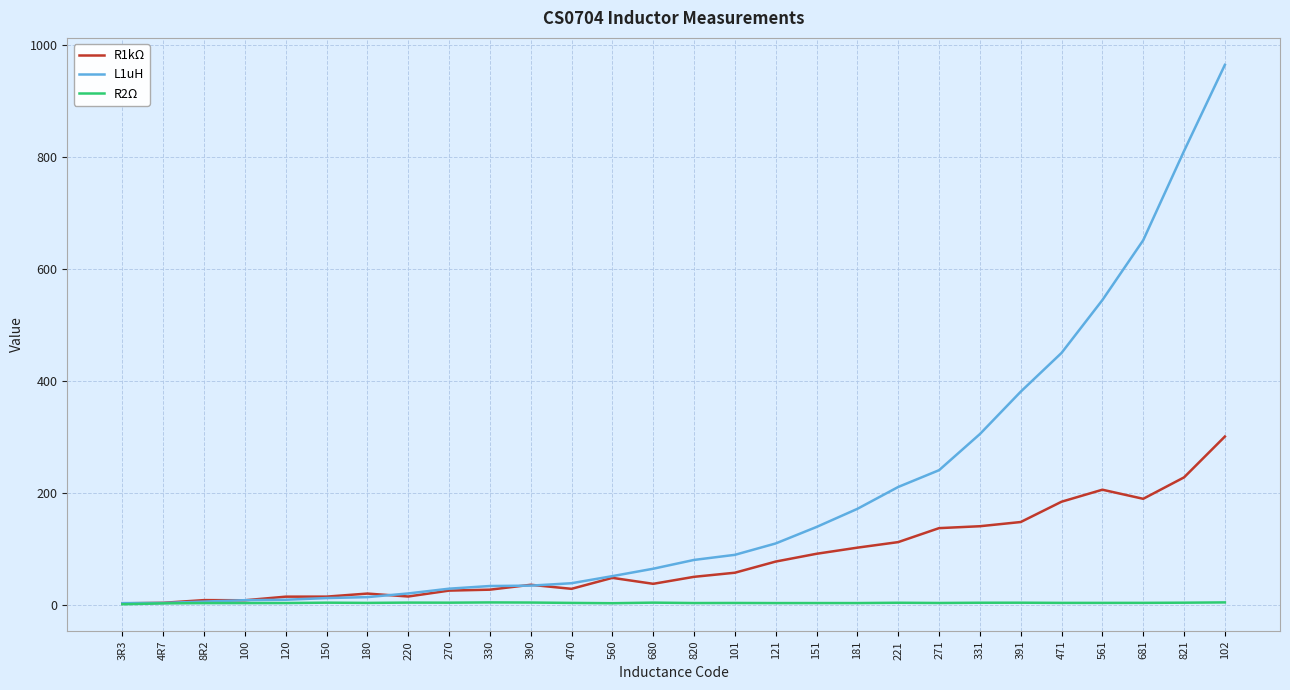

Which series has the largest range (max minus min)?

L1uH